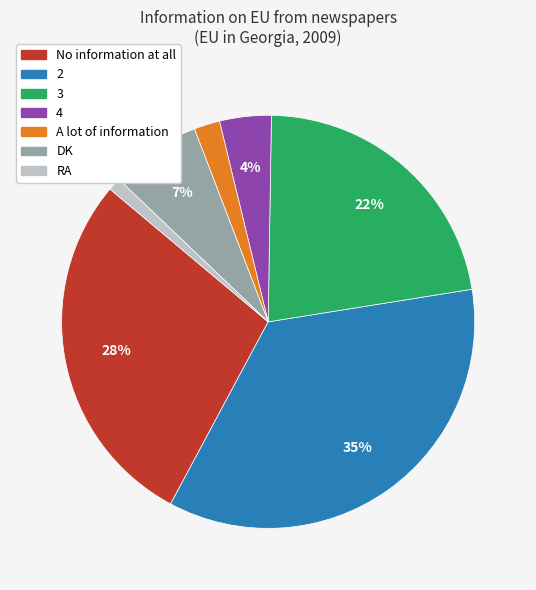

How many segments does this pie chart have?

7